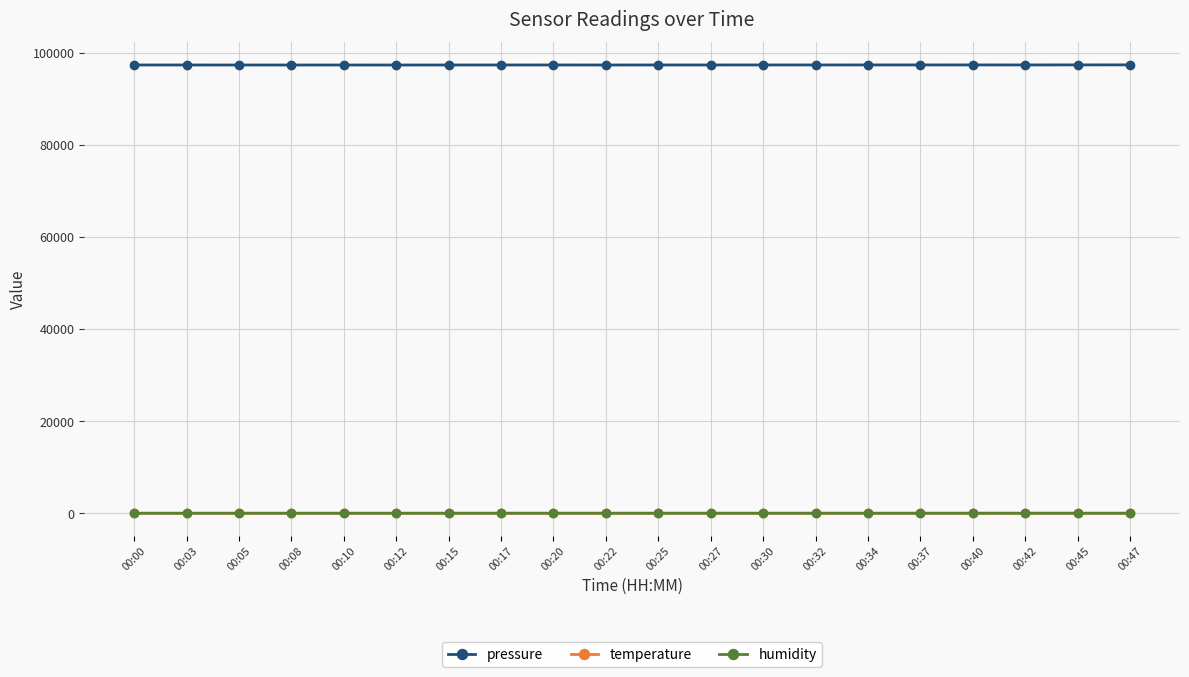

The value of pressure at 00:20 is 134126.2. True or false?

False